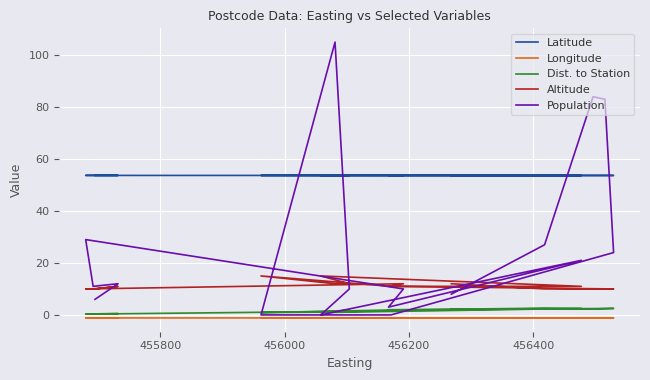

Is it true that Longitude equals -0.6 at 14?

False